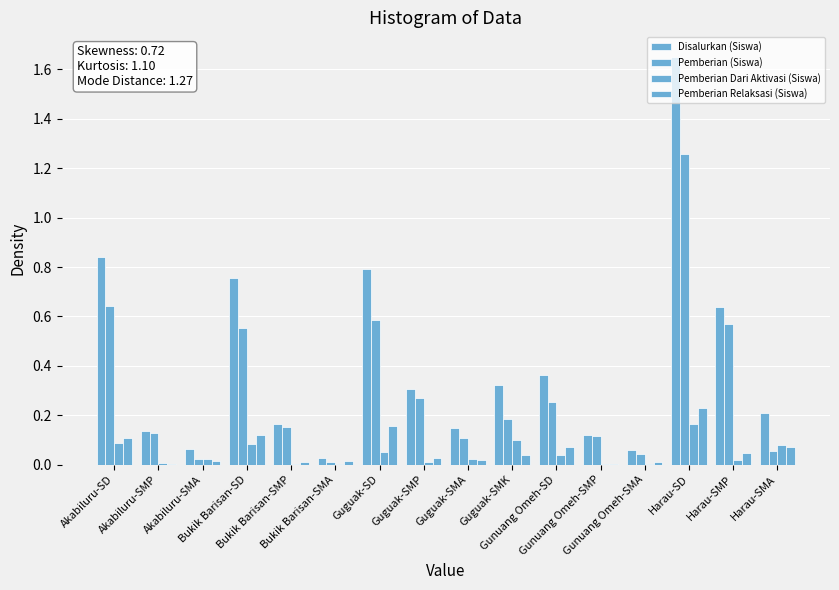

Which series has the largest total across all categories?

Disalurkan (Siswa)